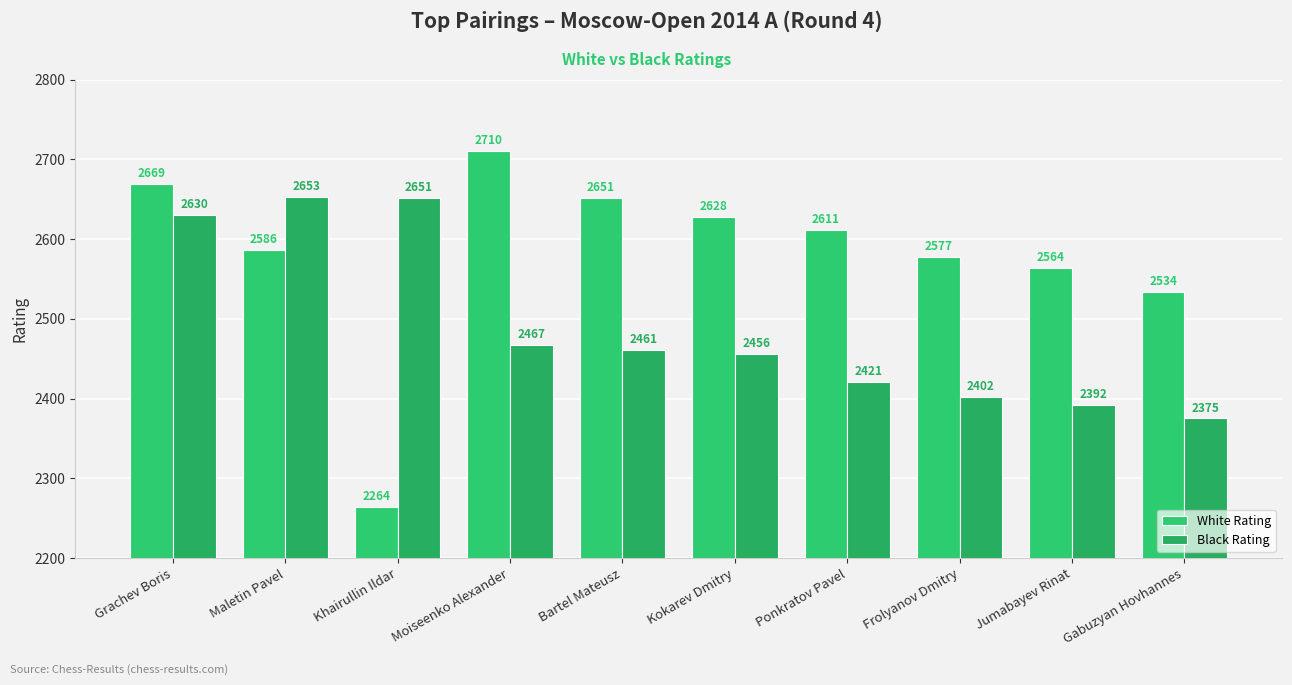

Are the bars grouped side by side (vs. stacked)?

Yes